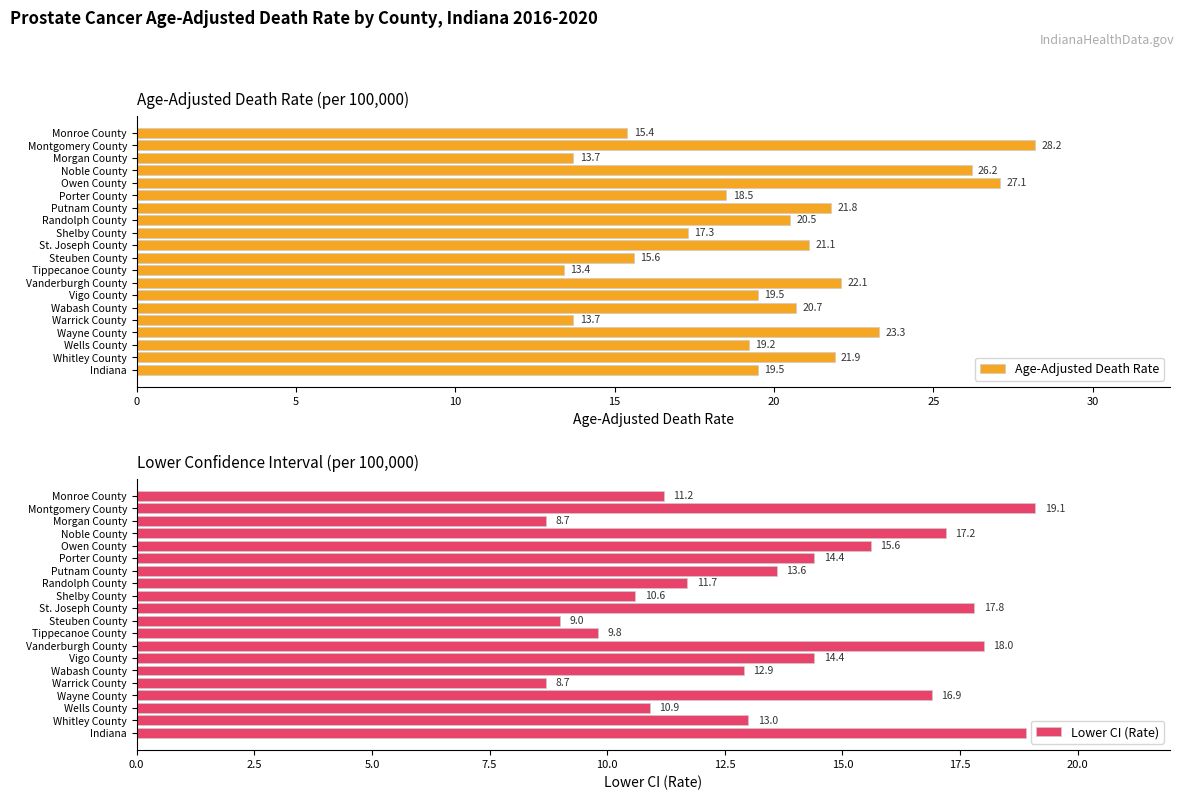

How many bars are there in total?

40